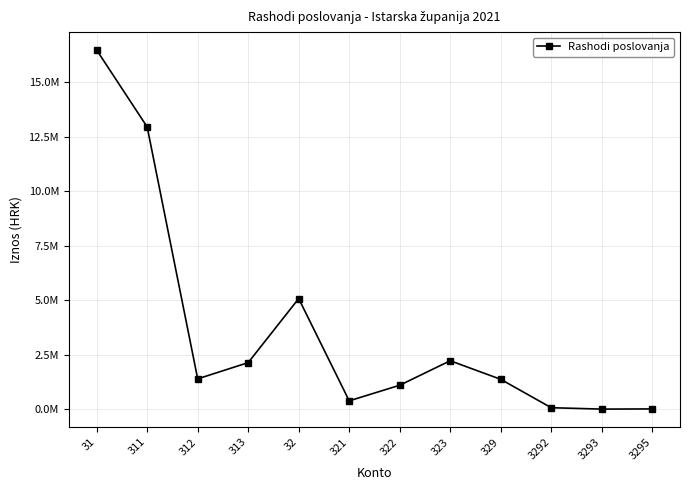

Is this an area chart (filled region under the line)?

No